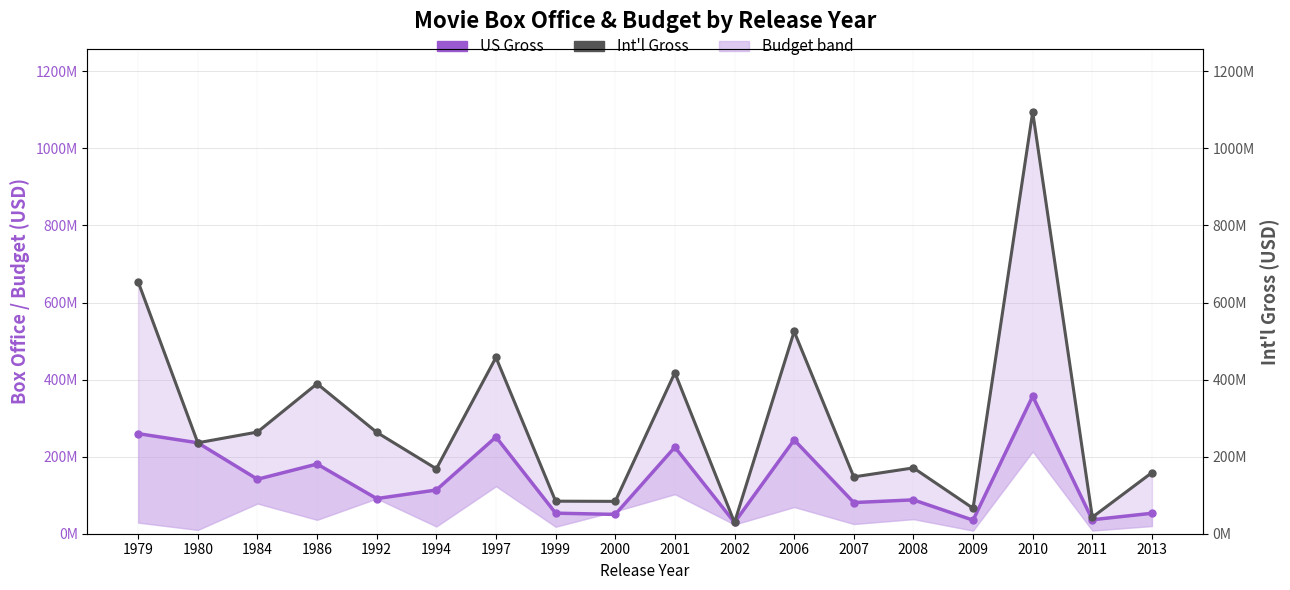

What is the sum of all Int'l Gross values?

5252514389